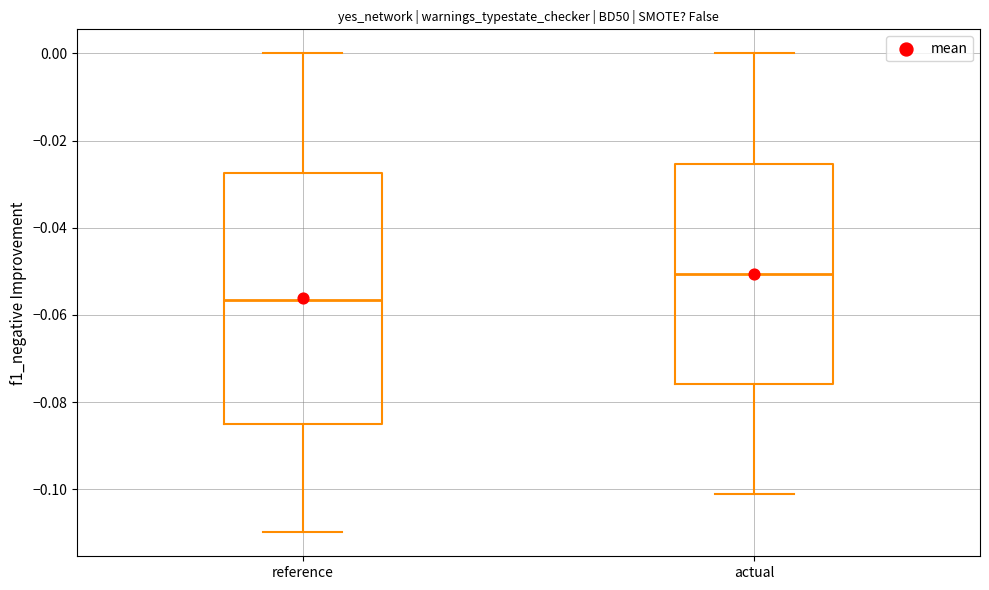

Reading left to right, transcribe this box plot: for each box, give where its median line is, the range the box spans, and where its two whiskers end, as read against the y-axis. The values are not printed on the chart, so give them approximately, as read against the axis.

reference: median -0.056, box -0.084 to -0.028, whiskers -0.110 to 0.000
actual: median -0.050, box -0.076 to -0.026, whiskers -0.102 to 0.000